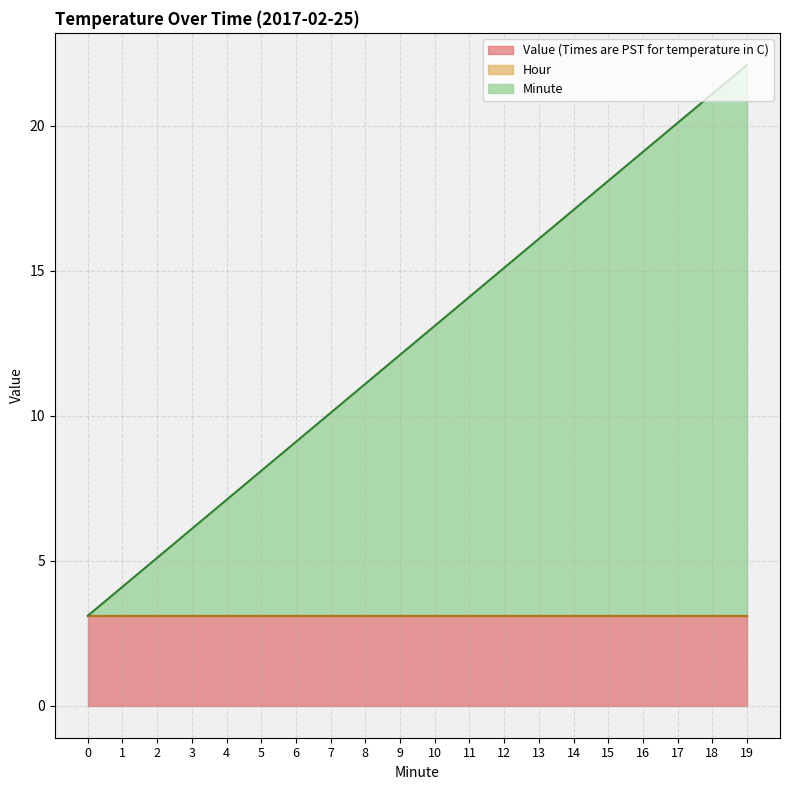

Rank the categories by Minute value from lowest to highest.

0, 1, 2, 3, 4, 5, 6, 7, 8, 9, 10, 11, 12, 13, 14, 15, 16, 17, 18, 19